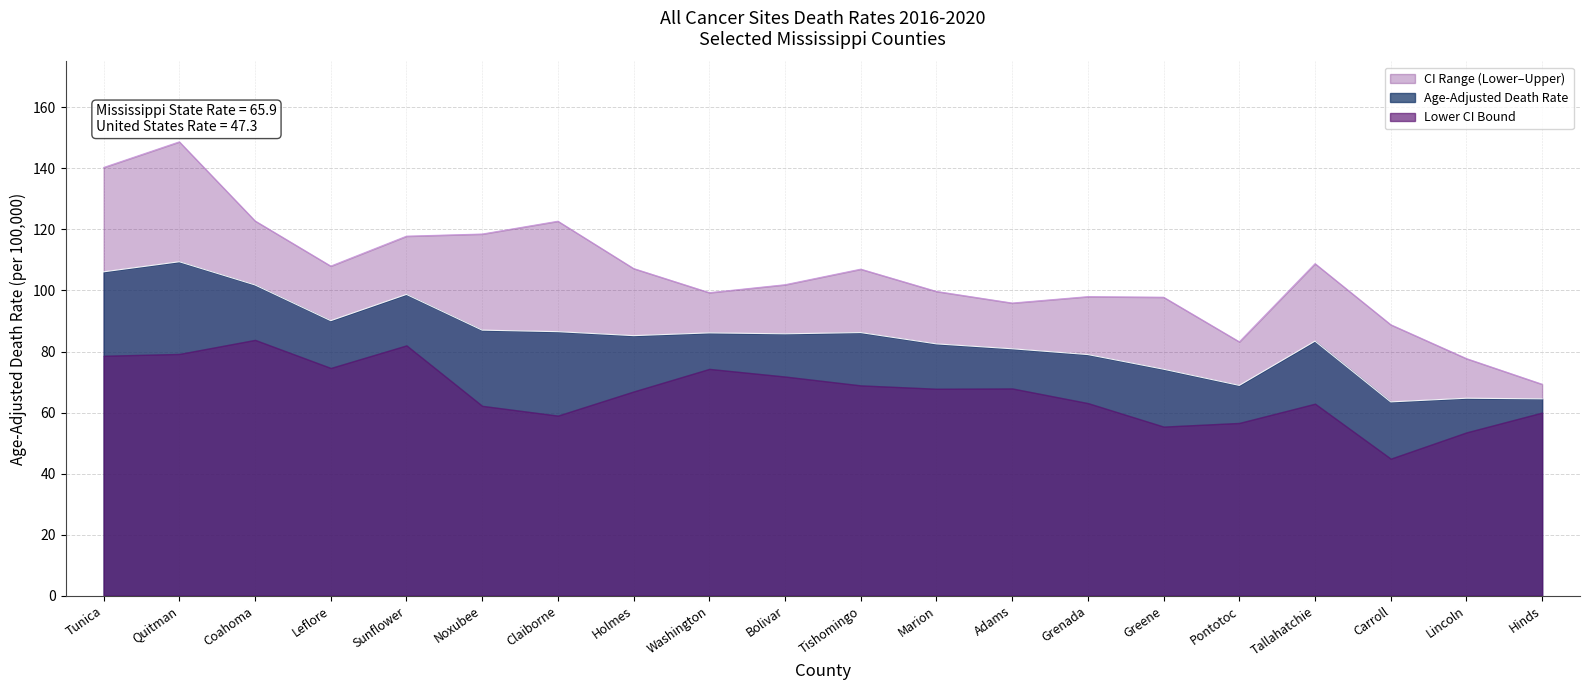

At which label does Upper CI first exceed 107?

Tunica